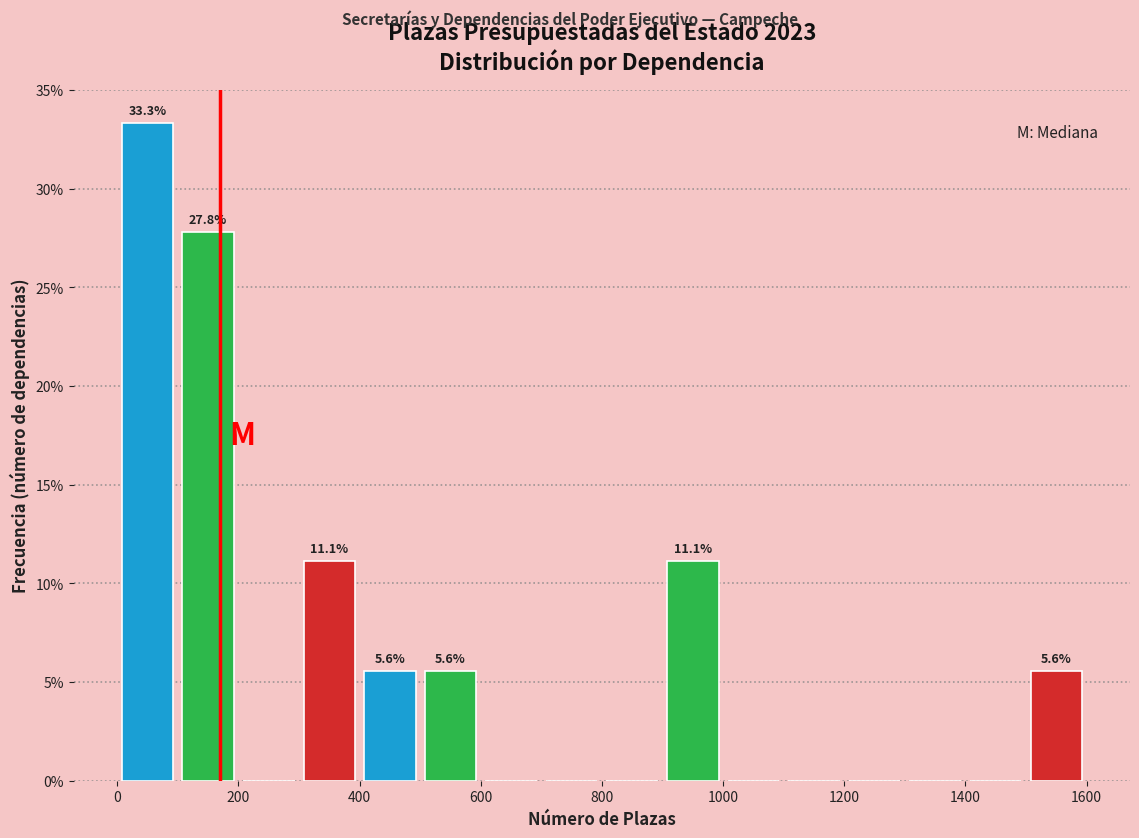

Which range on the x-axis has the tallest bar?

0 to 100